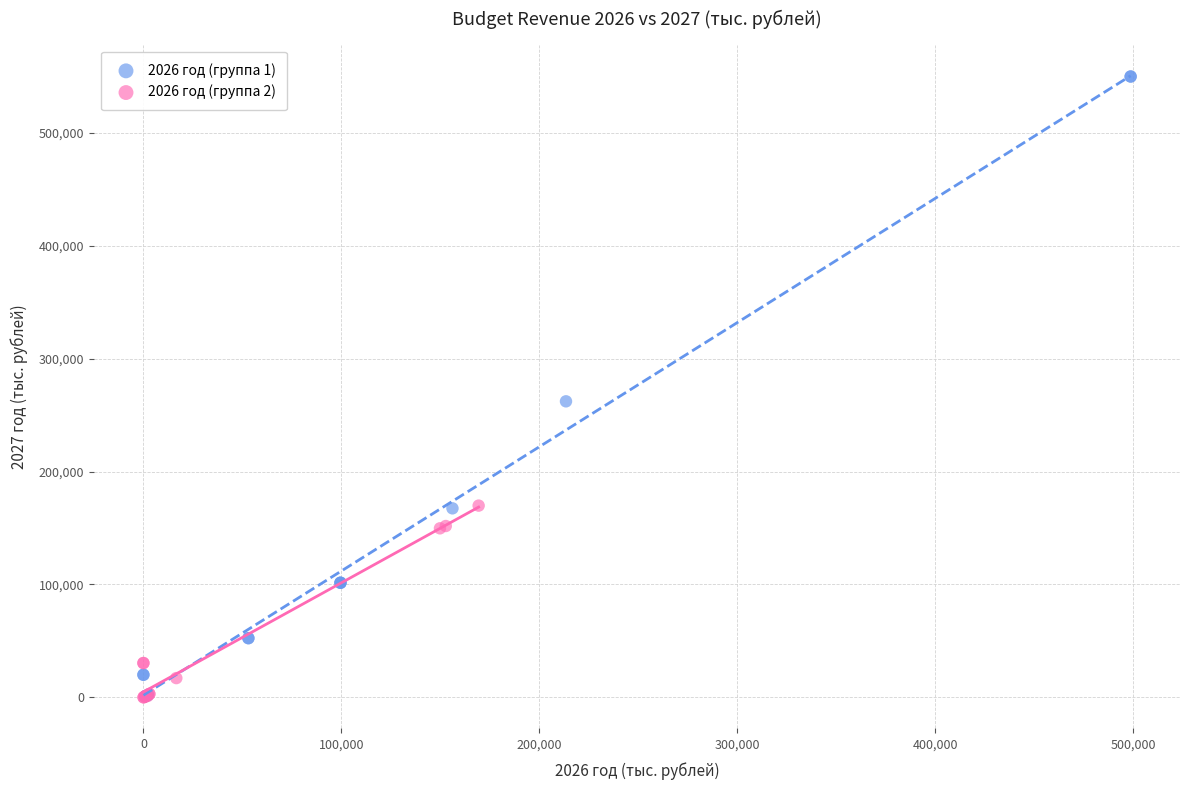

Which series has the largest Y range (max minus min)?

2026 год (группа 1)